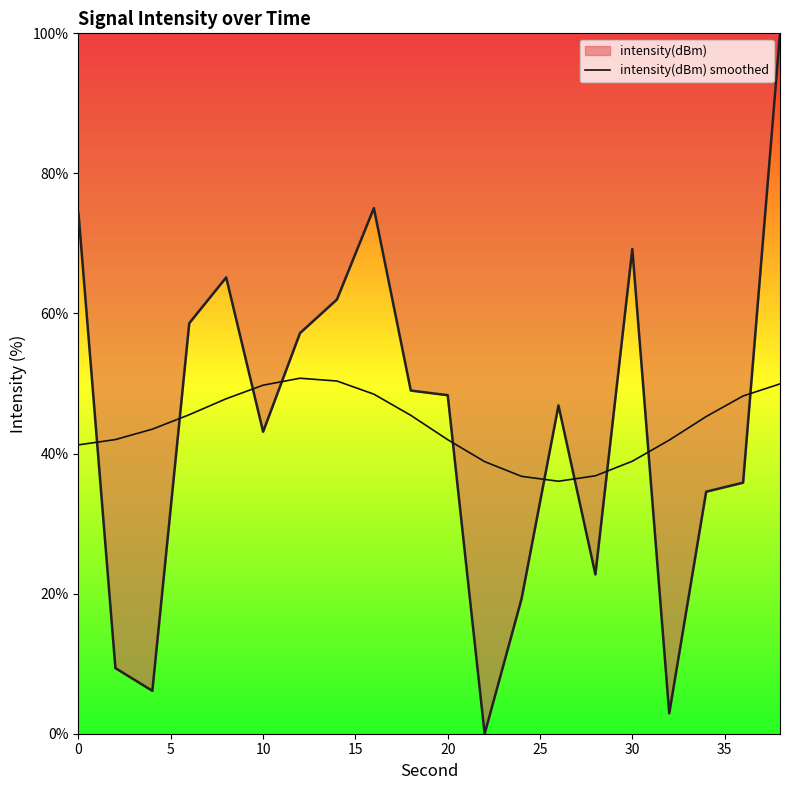

What is the greatest value displayed?

100.0